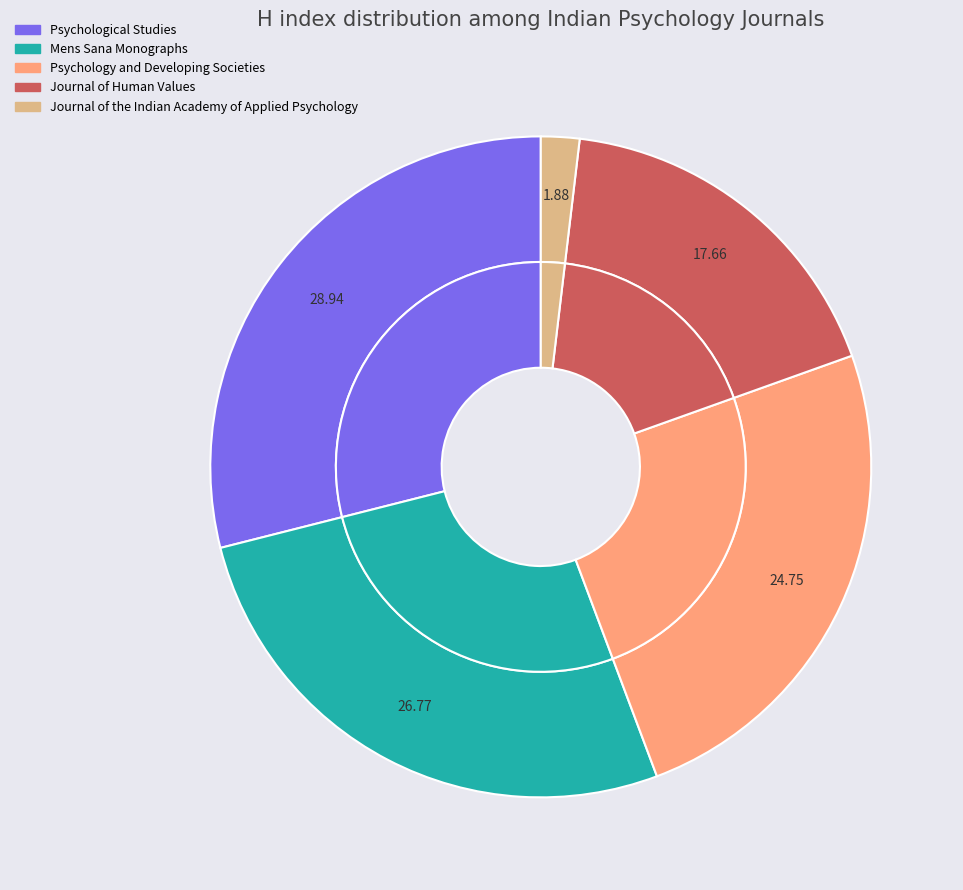

Between Journal of the Indian Academy of Applied Psychology and Mens Sana Monographs, which is larger?

Mens Sana Monographs